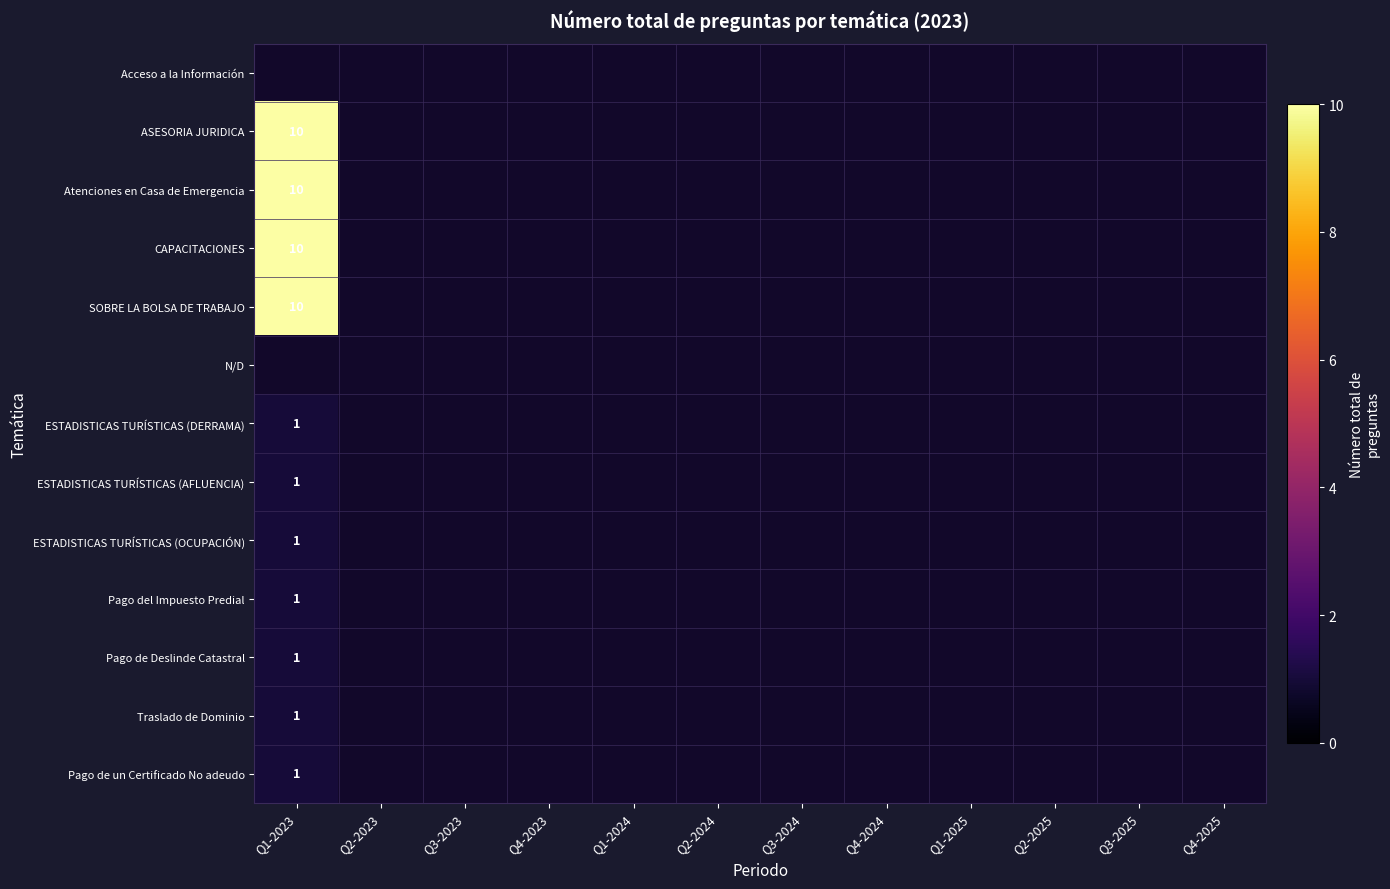

How many distinct data groups are displayed?

13